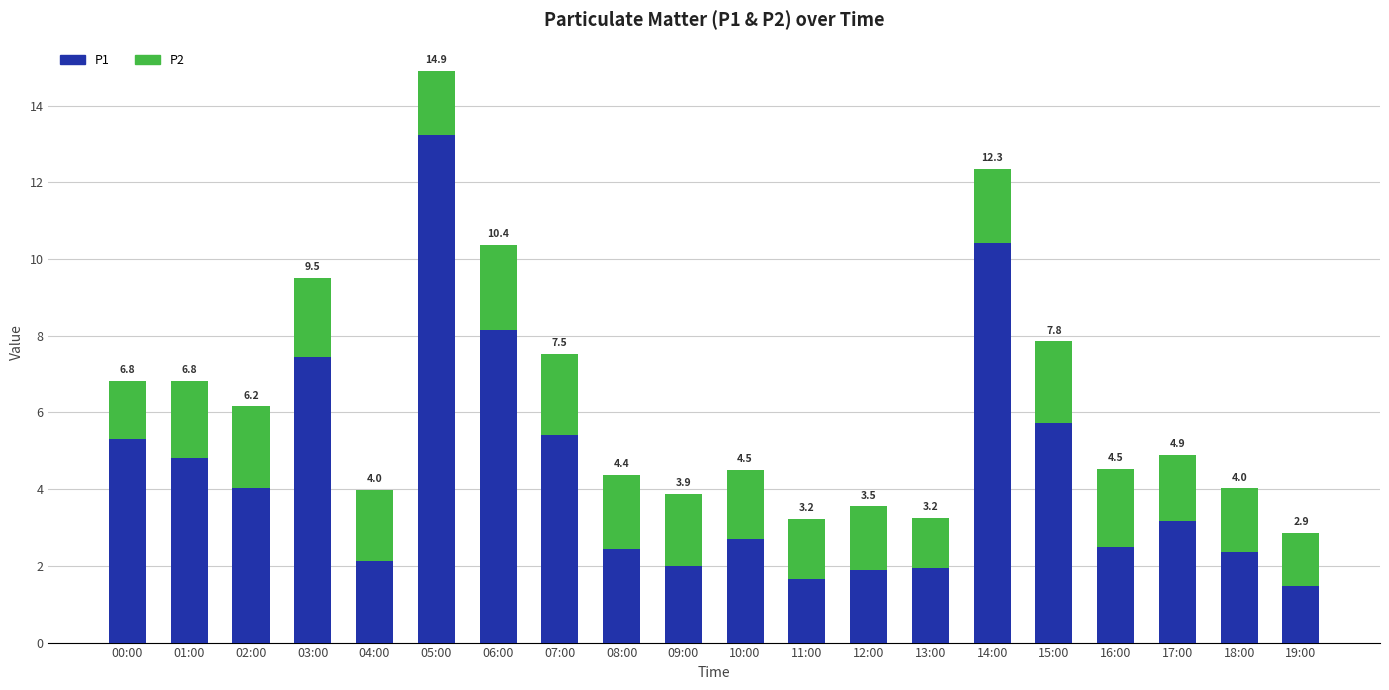

Which has a higher value, 18:00 or 12:00?

18:00